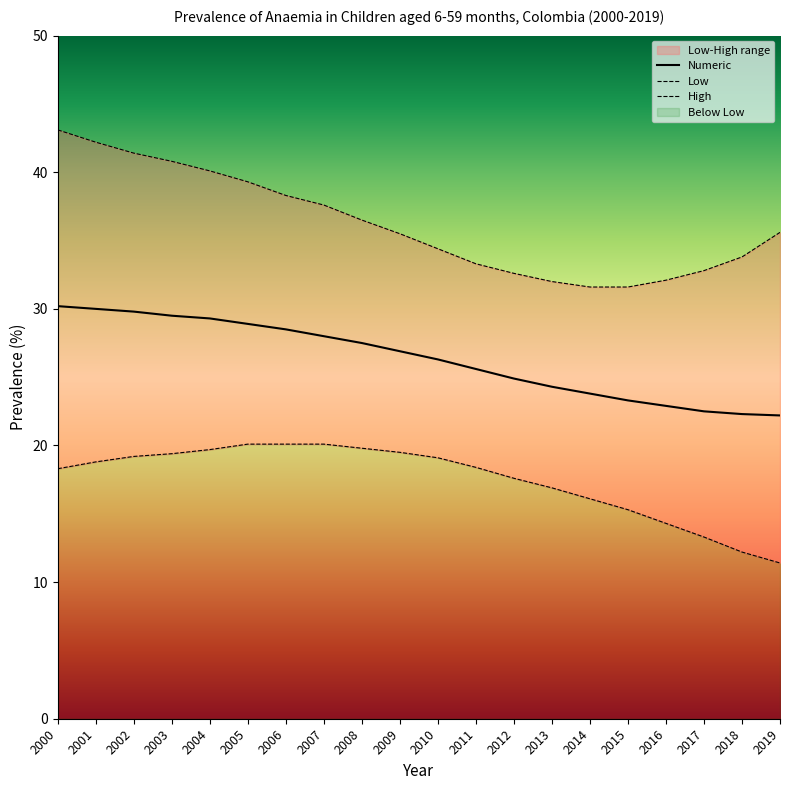

Reading left to right, list all the values displayed in this chart.

Numeric: 30.2	30.0	29.8	29.5	29.3	28.9	28.5	28.0	27.5	26.9	26.3	25.6	24.9	24.3	23.8	23.3	22.9	22.5	22.3	22.2
Low: 18.3	18.8	19.2	19.4	19.7	20.1	20.1	20.1	19.8	19.5	19.1	18.4	17.6	16.9	16.1	15.3	14.3	13.3	12.2	11.4
High: 43.1	42.2	41.4	40.8	40.1	39.3	38.3	37.6	36.5	35.5	34.4	33.3	32.6	32.0	31.6	31.6	32.1	32.8	33.8	35.6